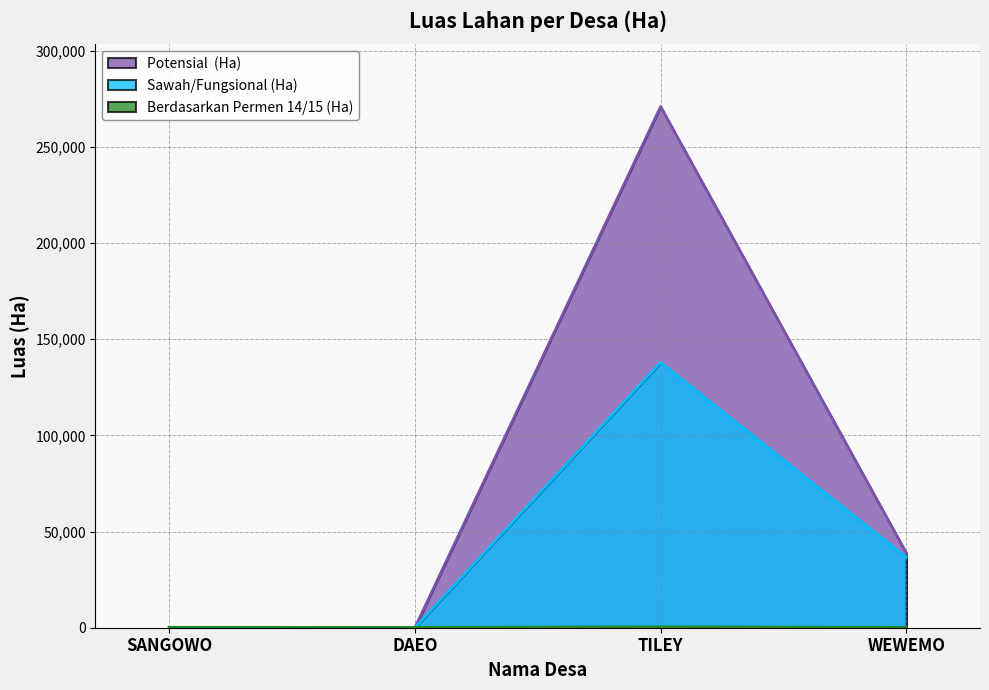

True or false: Berdasarkan Permen 14/15 (Ha) and Potensial  (Ha) intersect in this chart.

True